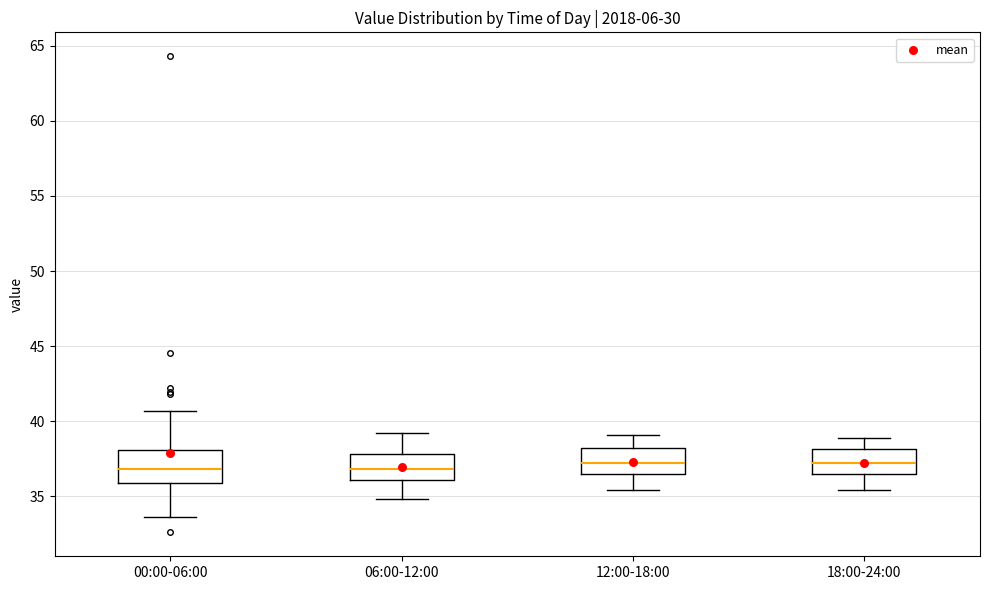

Where does the lower whisker of the box for 06:00-12:00 end on the y-axis? The values are not printed on the chart, so give them approximately, as read against the axis.

35.0